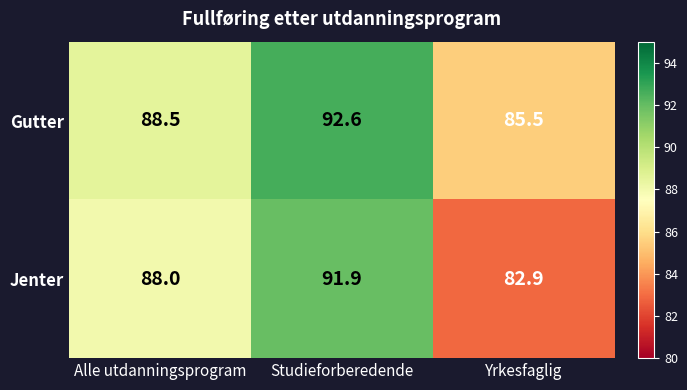

Count the number of data series in this chart.

2